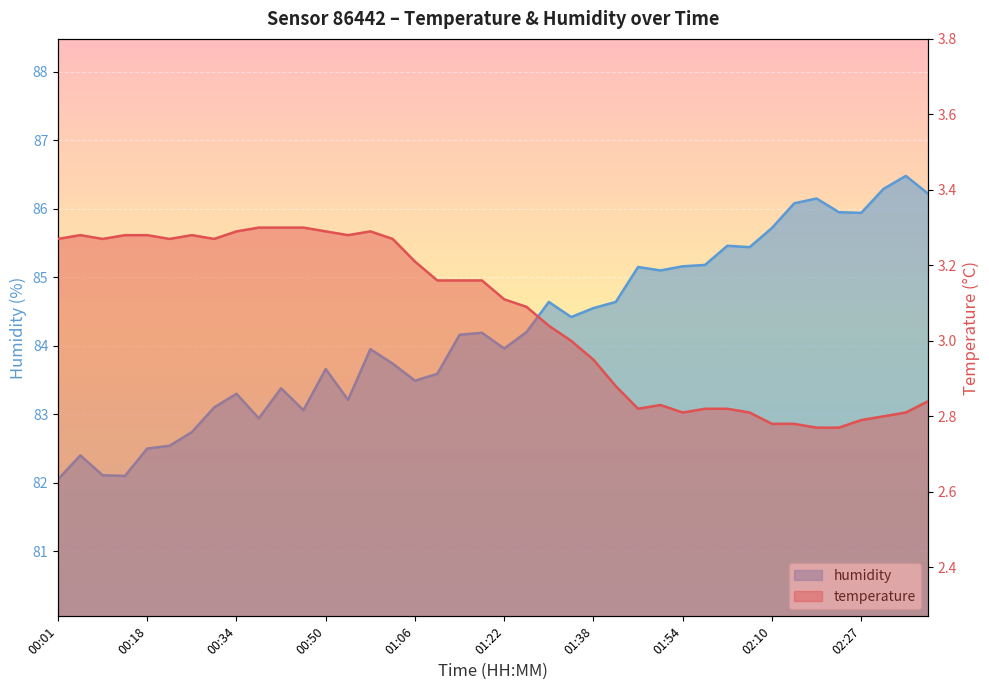

Count the number of categories in the chart.

40